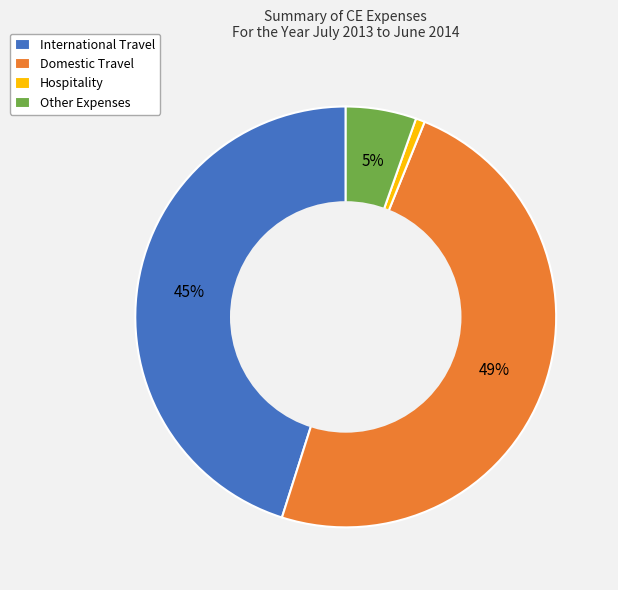

Is there any slice that represents more than half of the pie?

No